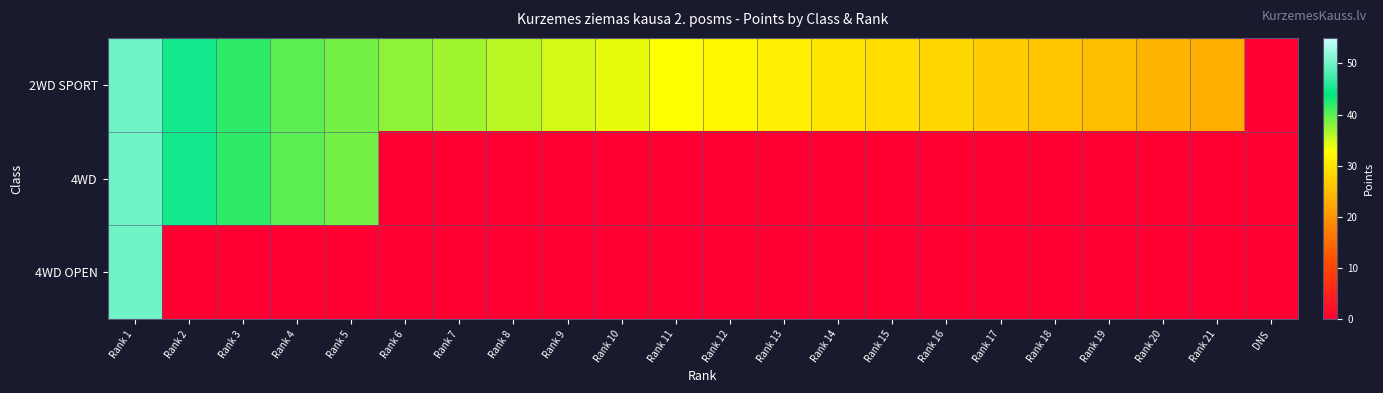

Which series has the widest spread of values?

2WD SPORT